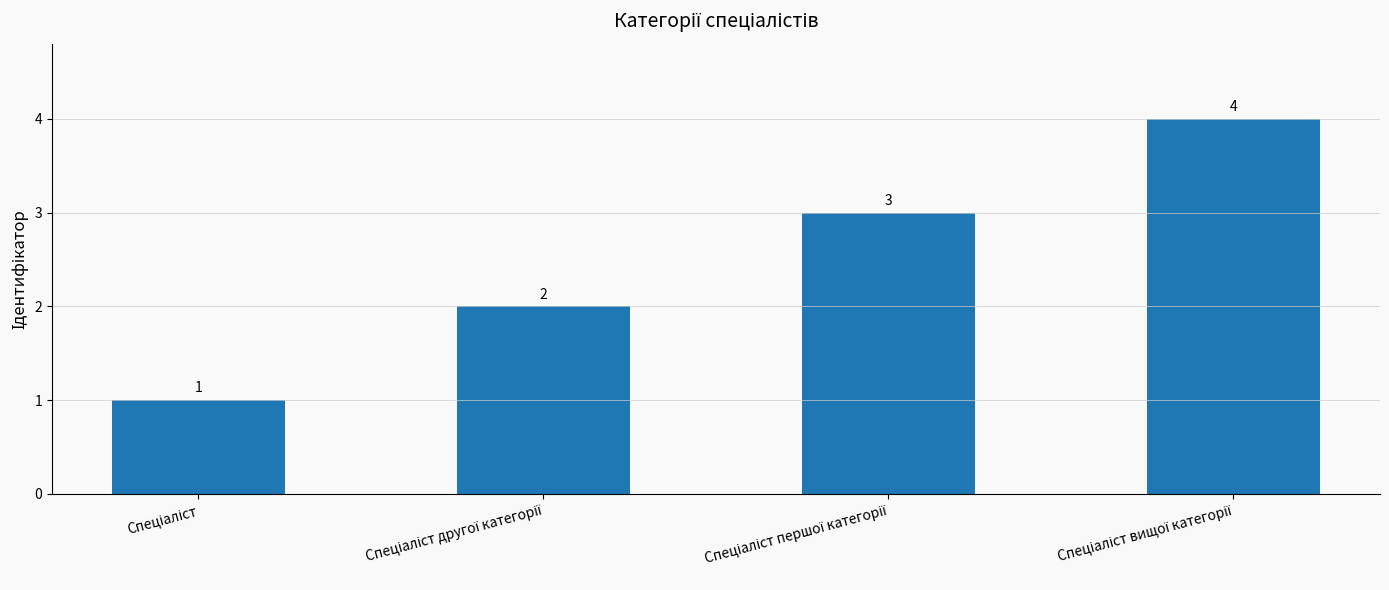

What is the sum of all values?

10